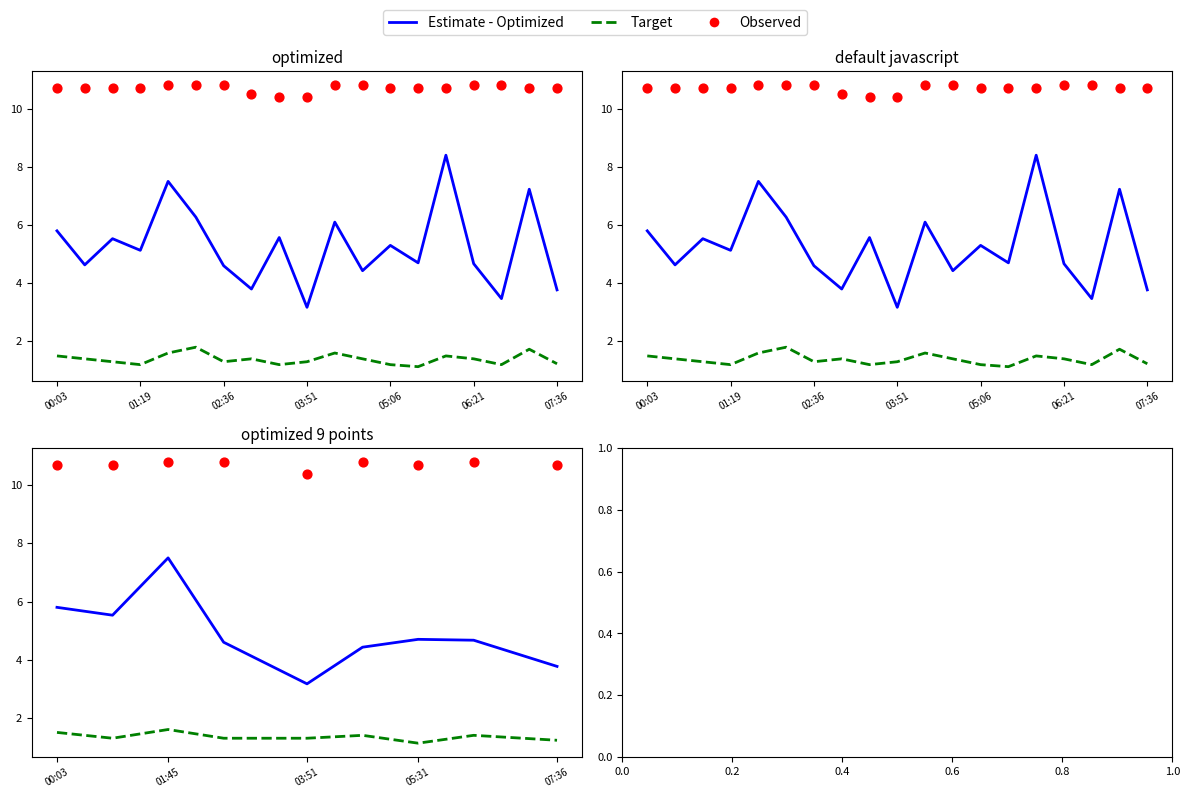

Which series contains the highest Y value?

Observed